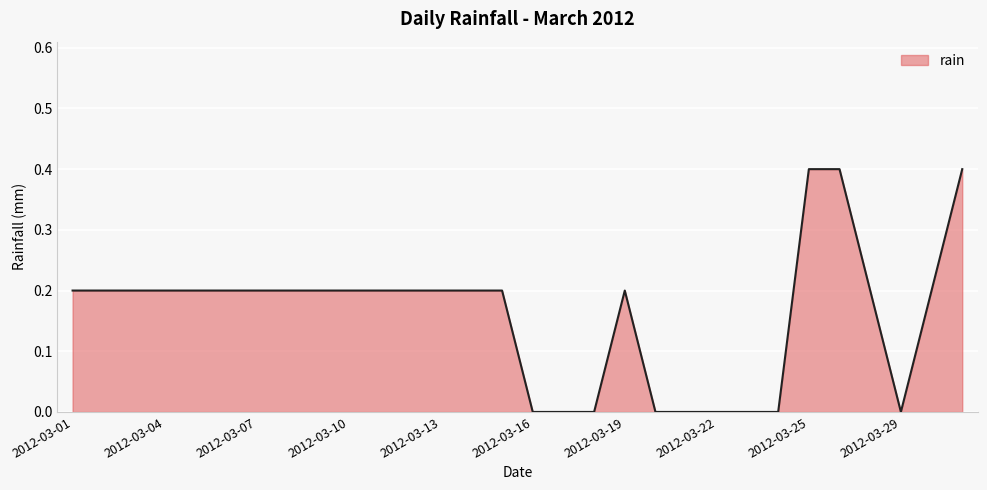

Does the chart display data point markers on the line(s)?

No